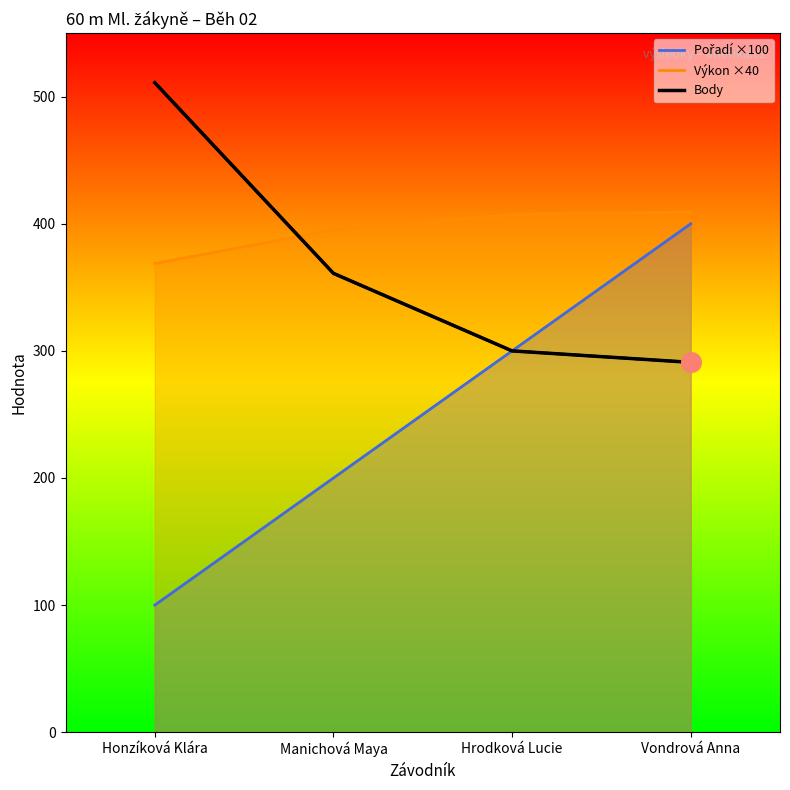

What is the total value across all series at Honzíková Klára?

979.8